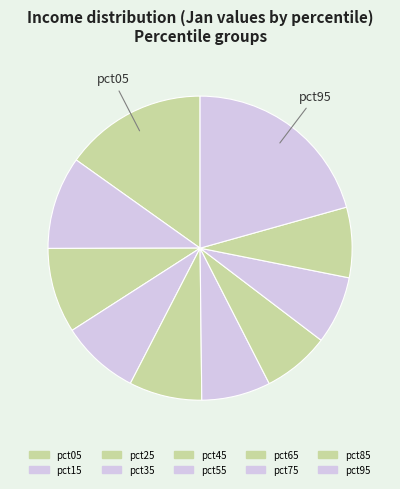

The pct45 slice represents 14% of the pie. True or false?

False